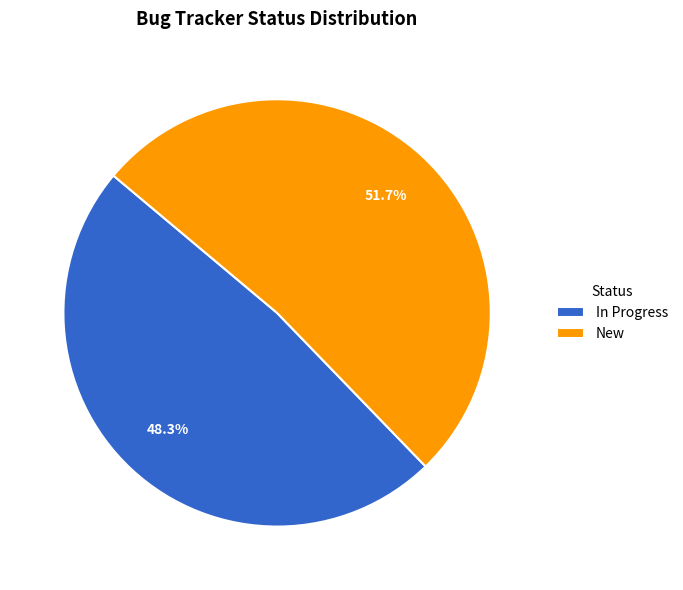

To the nearest percent, what is the average slice percentage?

50%